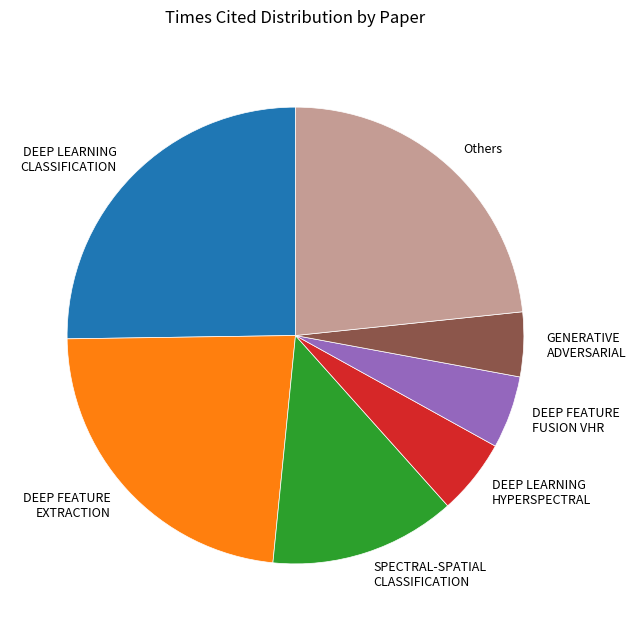

Is there a majority slice in this chart?

No